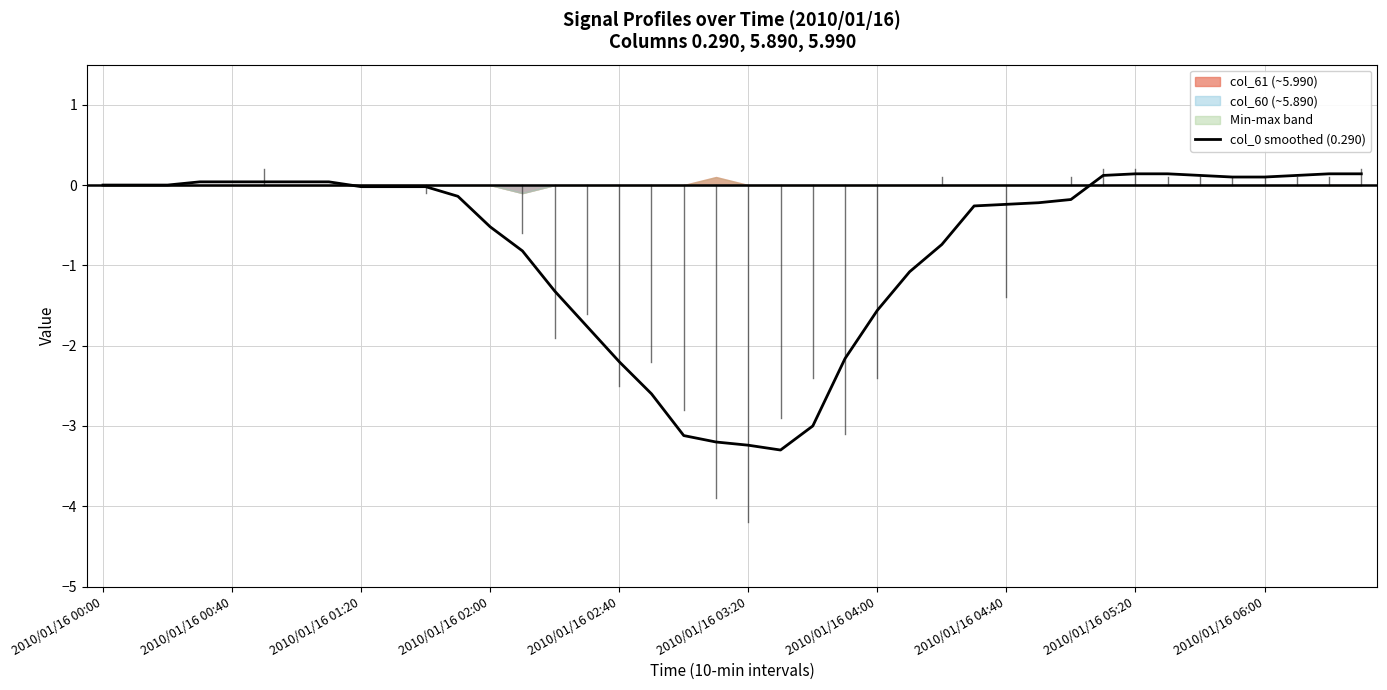

How many data points does each series have?

40